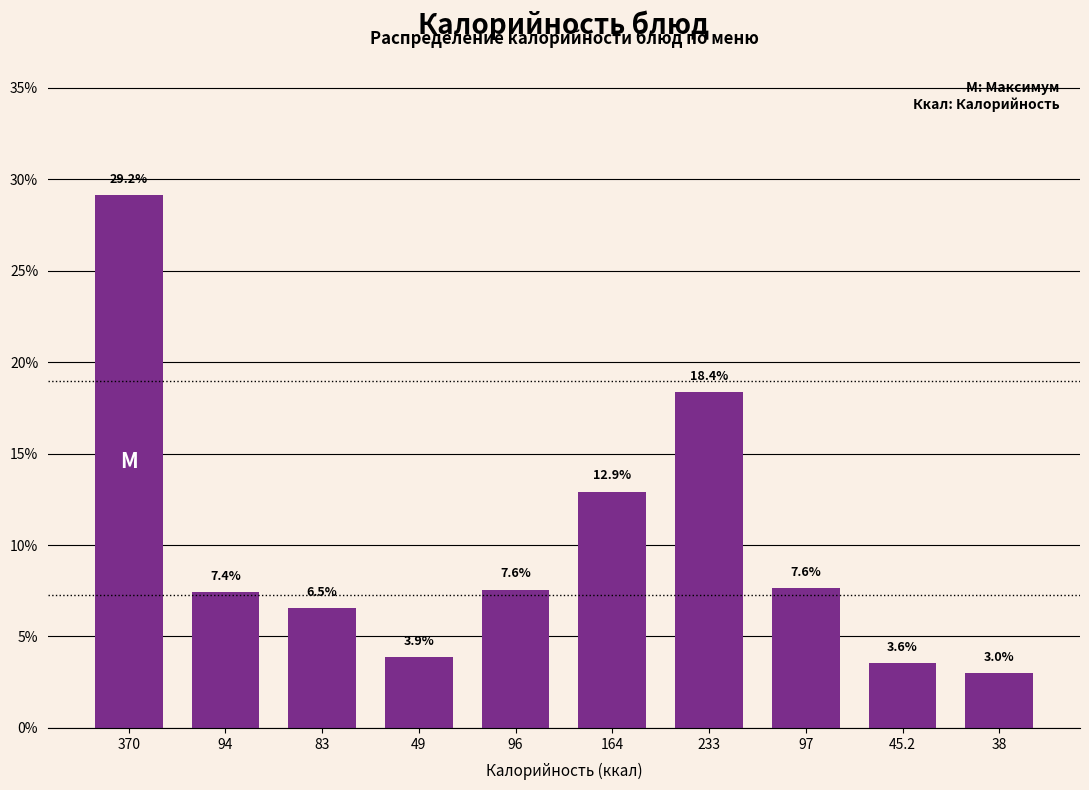

Reading left to right, what are all the values shown in this chart?

370=29.2	94=7.4	83=6.5	49=3.9	96=7.6	164=12.9	233=18.4	97=7.6	45.2=3.6	38=3.0